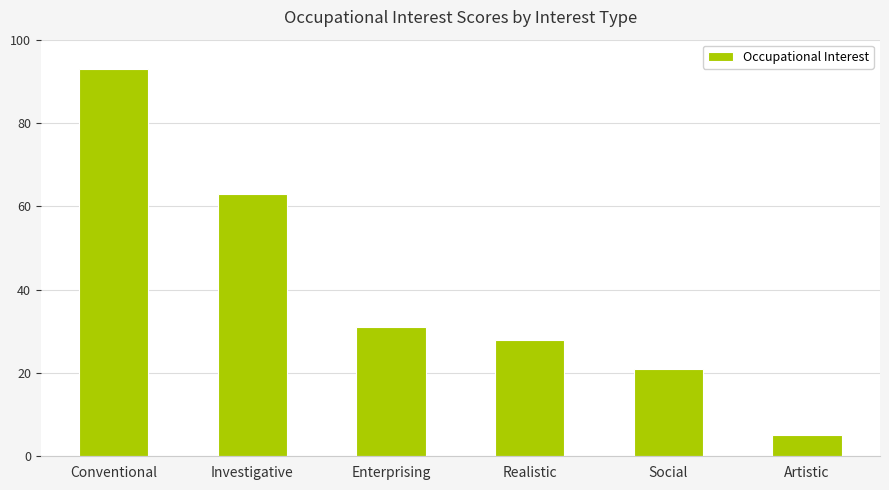

How many data points are less than 31?

3